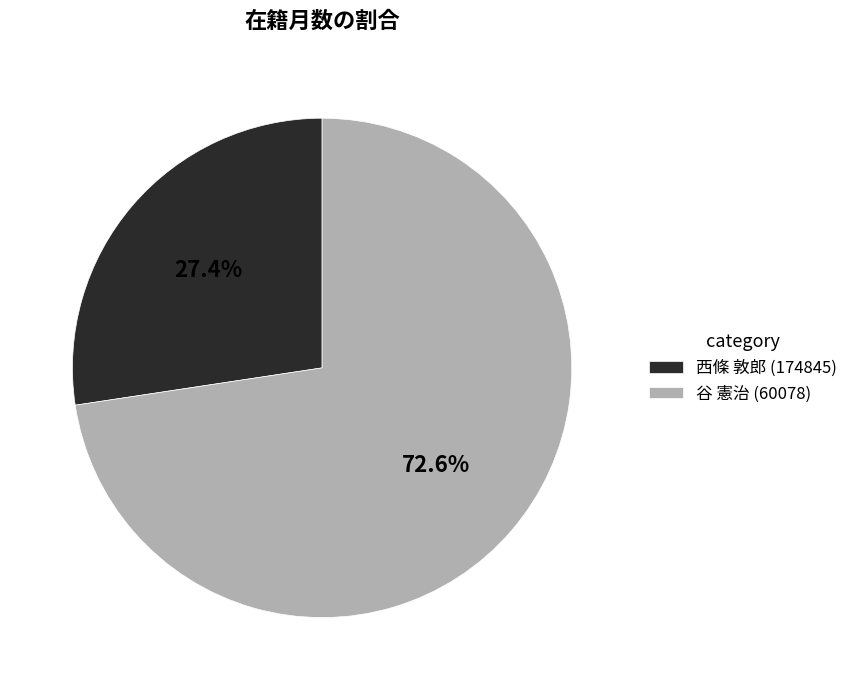

The 西條 敦郎 (174845) slice represents 27% of the pie. True or false?

True